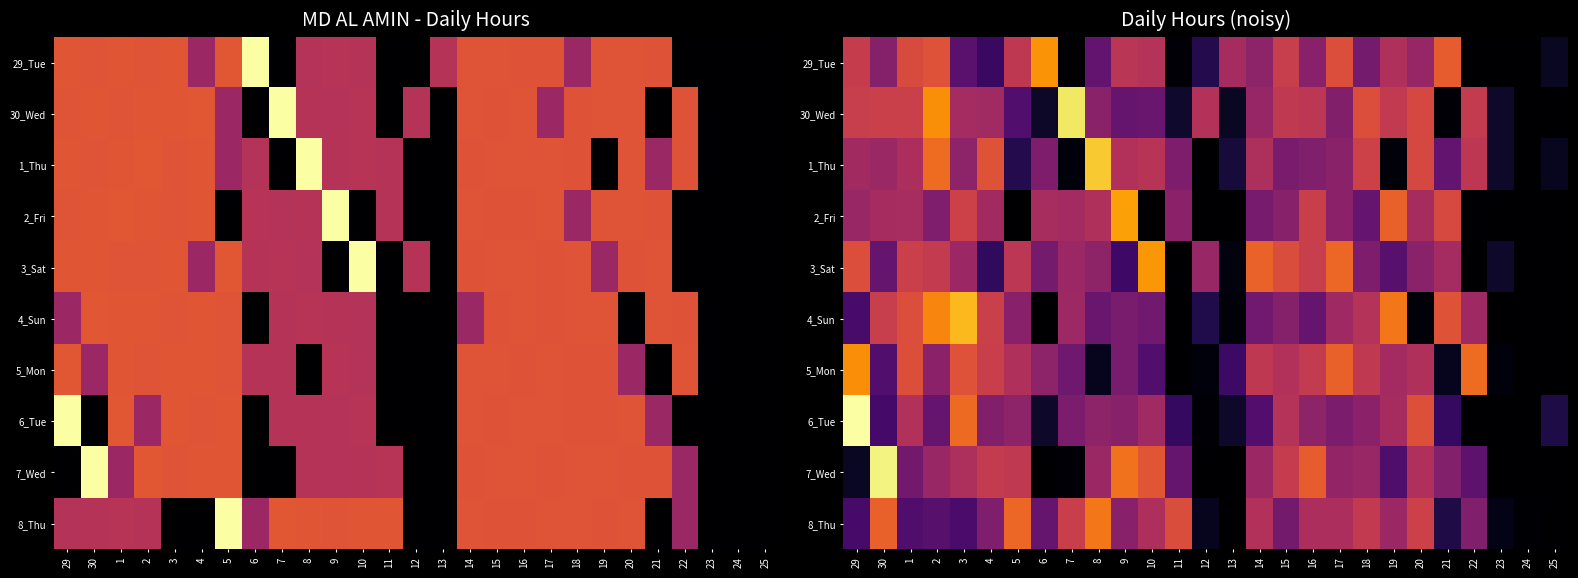

How many categories are shown in the chart?

27